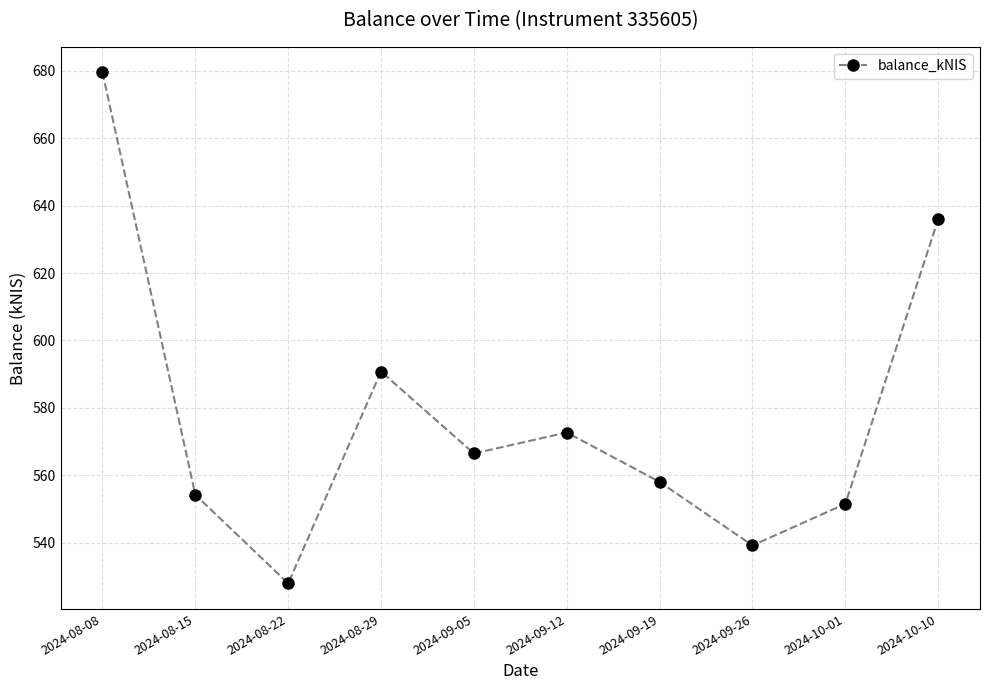

The chart shows a value of 558.0 at 2024-09-19. True or false?

True